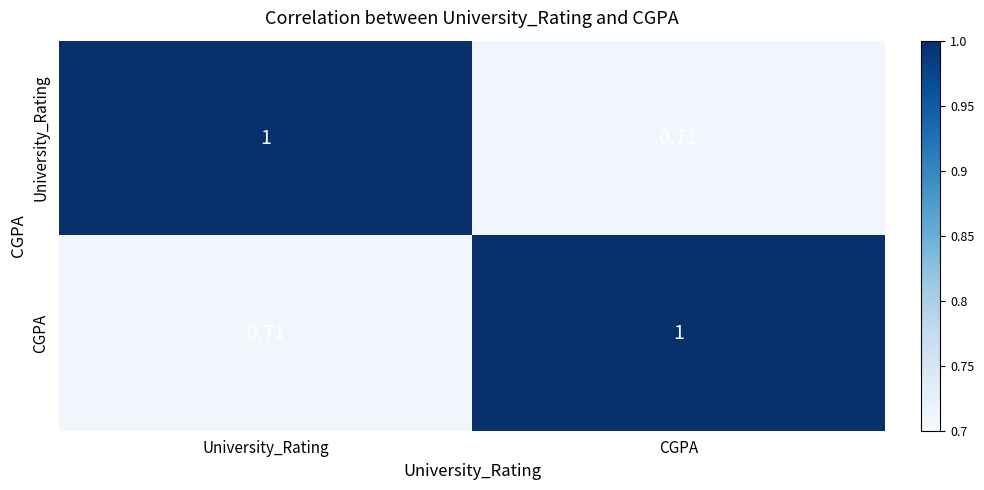

At which label is University_Rating closest to 0?

CGPA